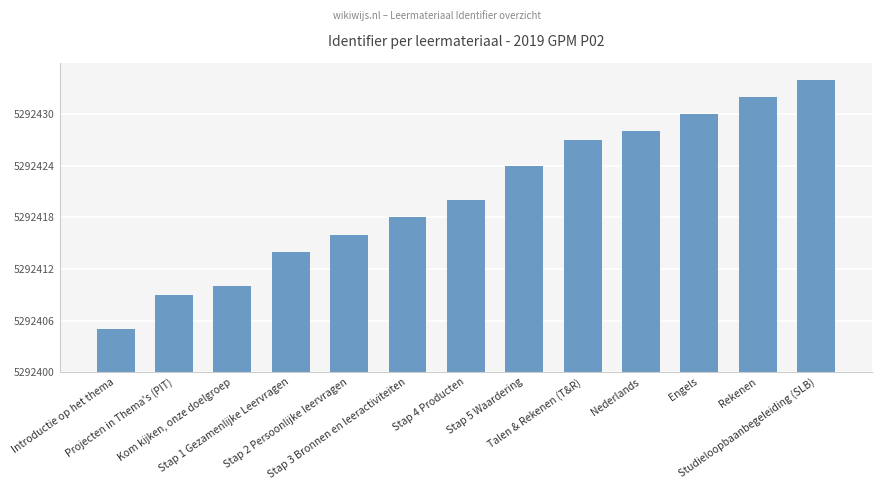

The value at Rekenen is 5292432. True or false?

True